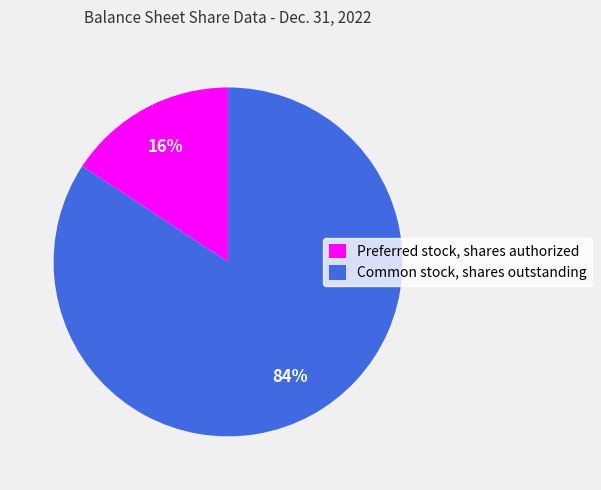

Which slice is the smallest?

Preferred stock, shares authorized